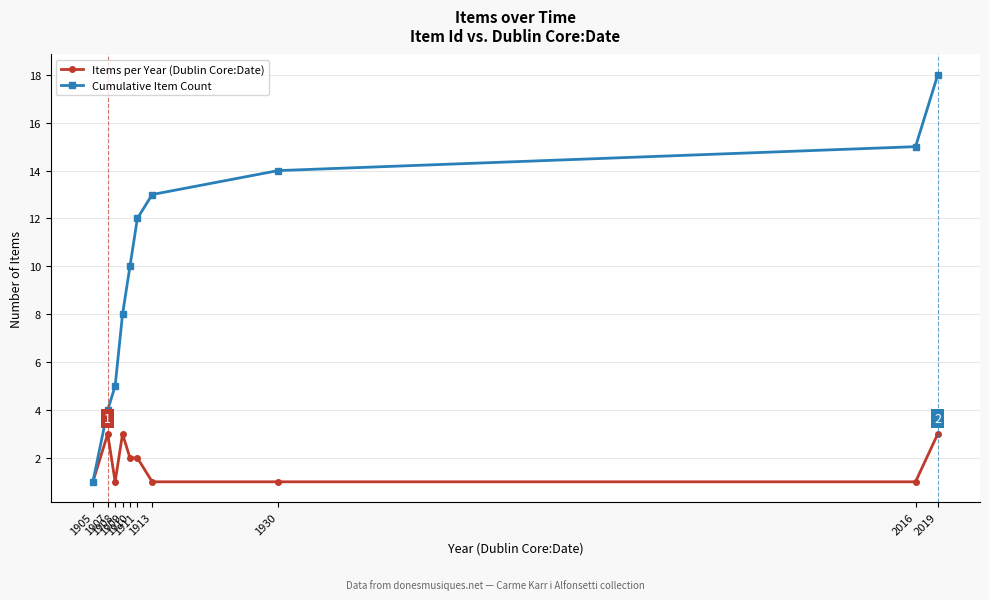

How many series are shown in this chart?

2